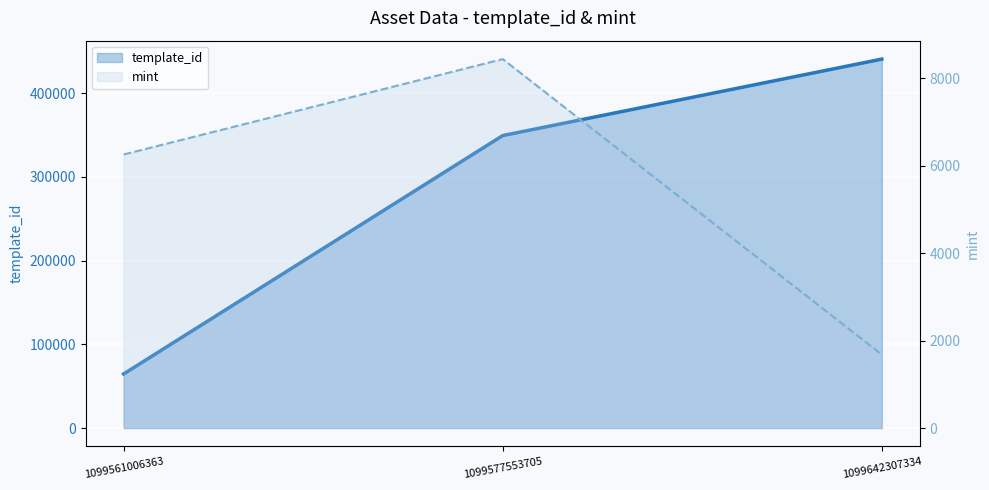

How many data points does each series have?

3